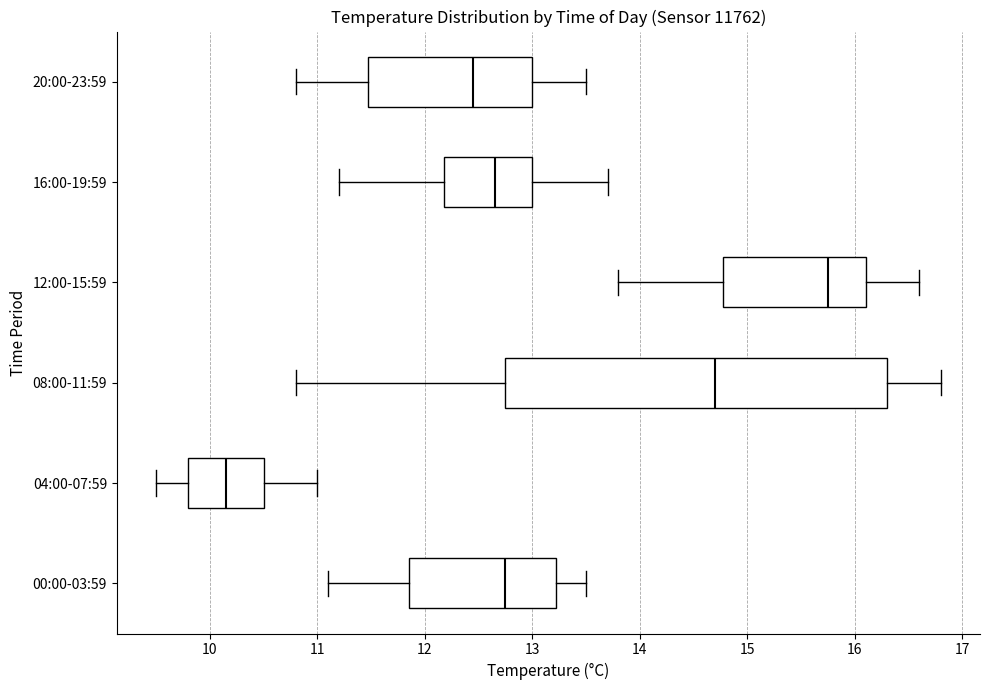

Reading bottom to top, transcribe this box plot: for each box, give where its median line is, the range the box spans, and where its two whiskers end, as read against the x-axis. The values are not printed on the chart, so give them approximately, as read against the axis.

00:00-03:59: median 12.8, box 11.9 to 13.2, whiskers 11.1 to 13.5
04:00-07:59: median 10.2, box 9.8 to 10.5, whiskers 9.5 to 11.0
08:00-11:59: median 14.7, box 12.8 to 16.3, whiskers 10.8 to 16.8
12:00-15:59: median 15.8, box 14.8 to 16.1, whiskers 13.8 to 16.6
16:00-19:59: median 12.7, box 12.2 to 13.0, whiskers 11.2 to 13.7
20:00-23:59: median 12.5, box 11.5 to 13.0, whiskers 10.8 to 13.5